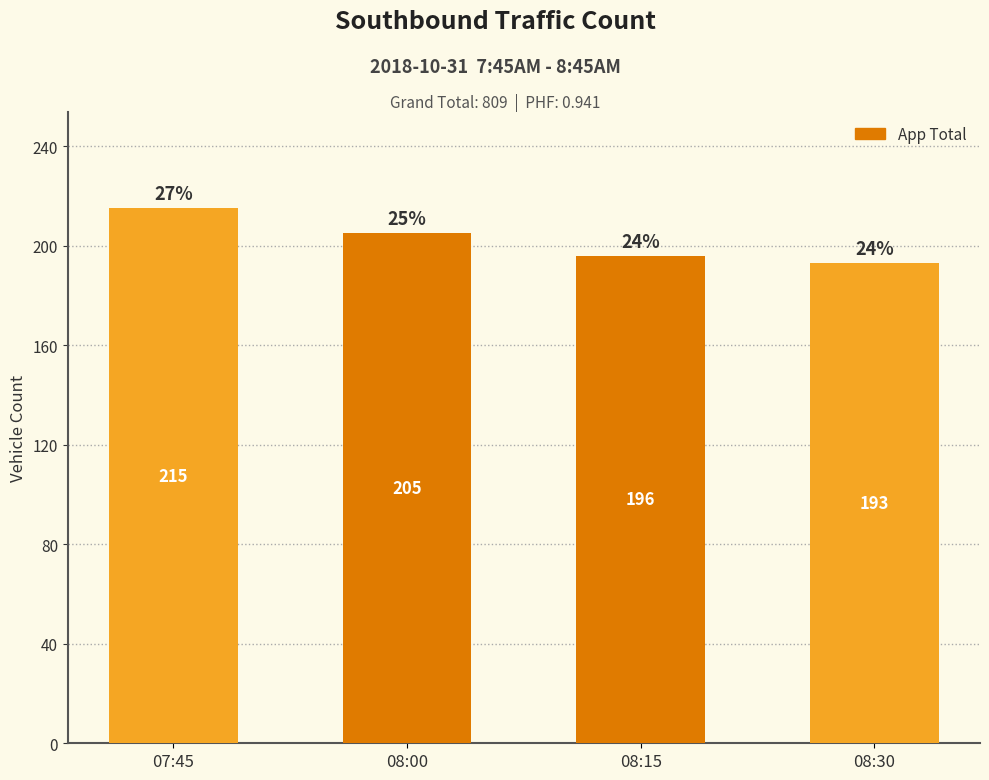

At which label is the value closest to 204?

08:00